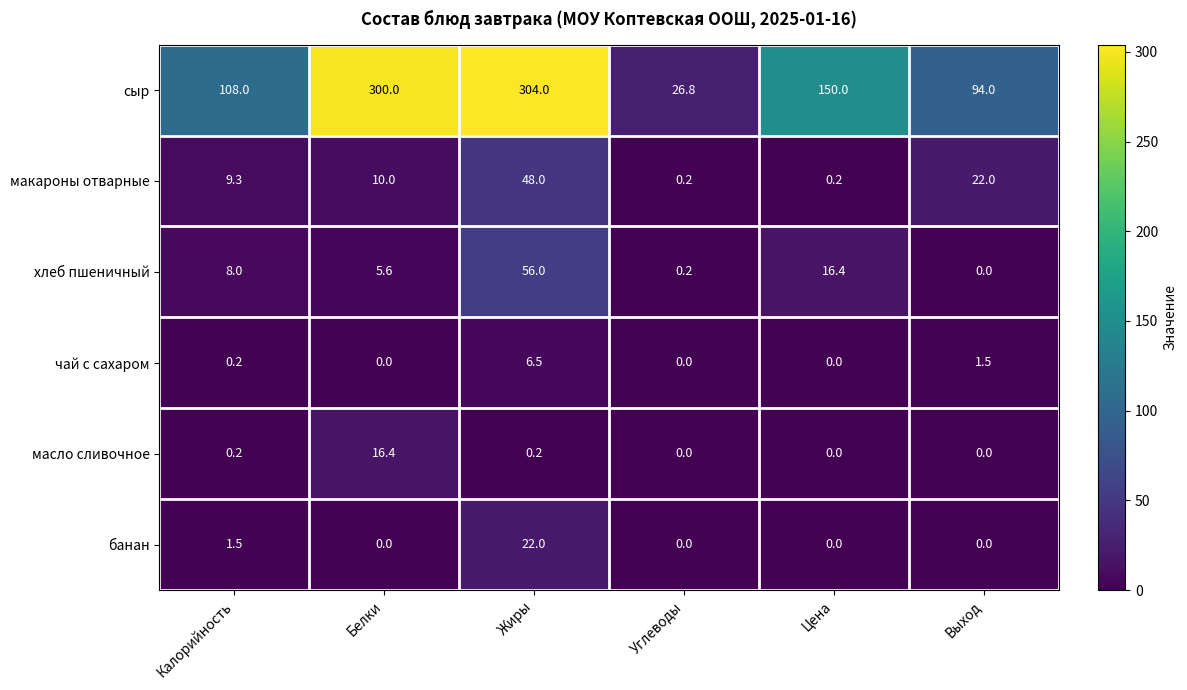

What value does the хлеб пшеничный series have at Калорийность?

8.0